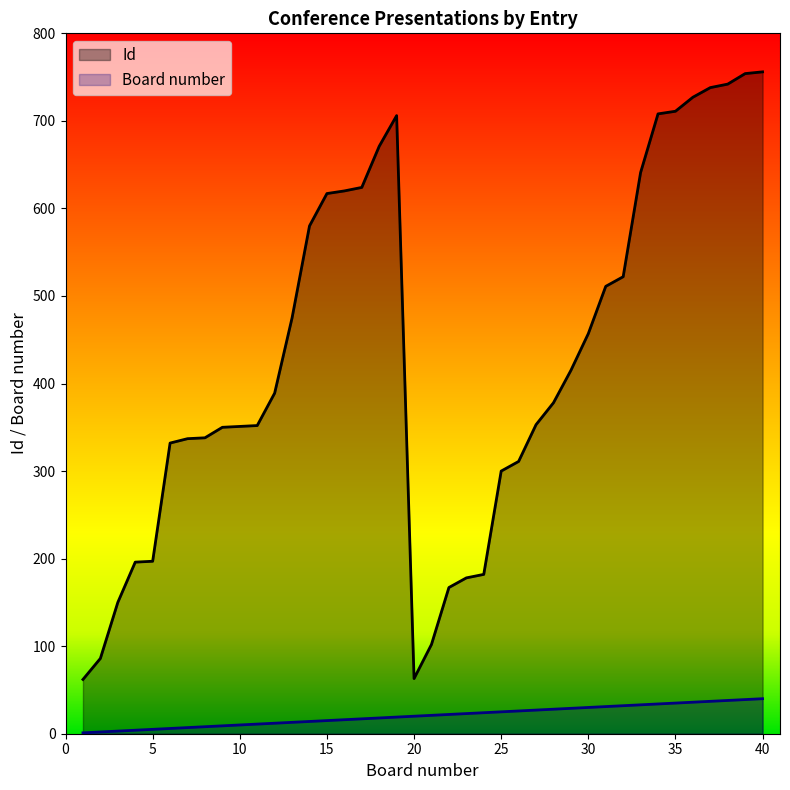

Where is Id nearest to the value 409?

29